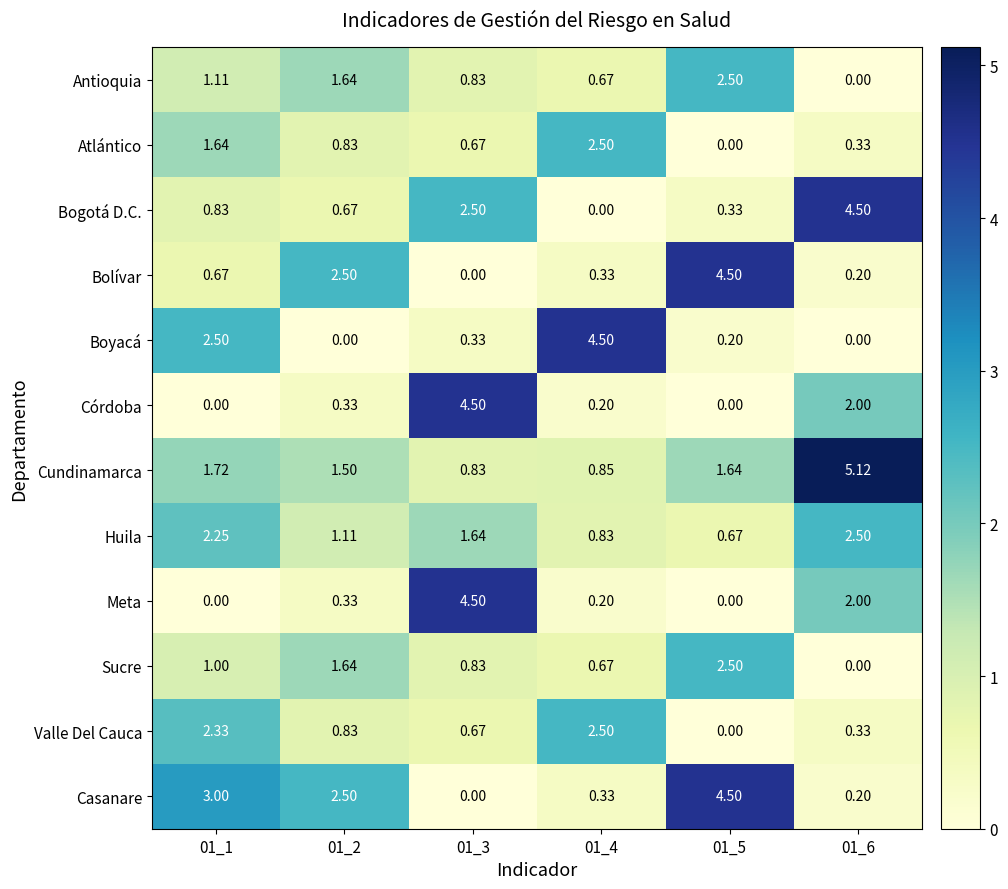

Which series changed the most between 01_1 and 01_6?

Bogotá D.C.